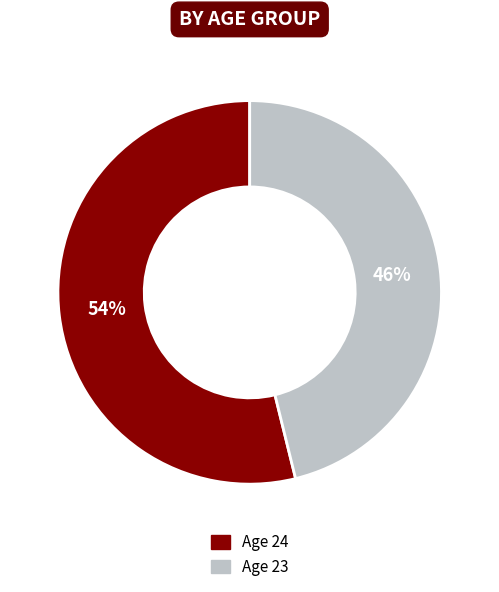

To the nearest percent, what is the difference between the largest and smallest slice percentages?

8%